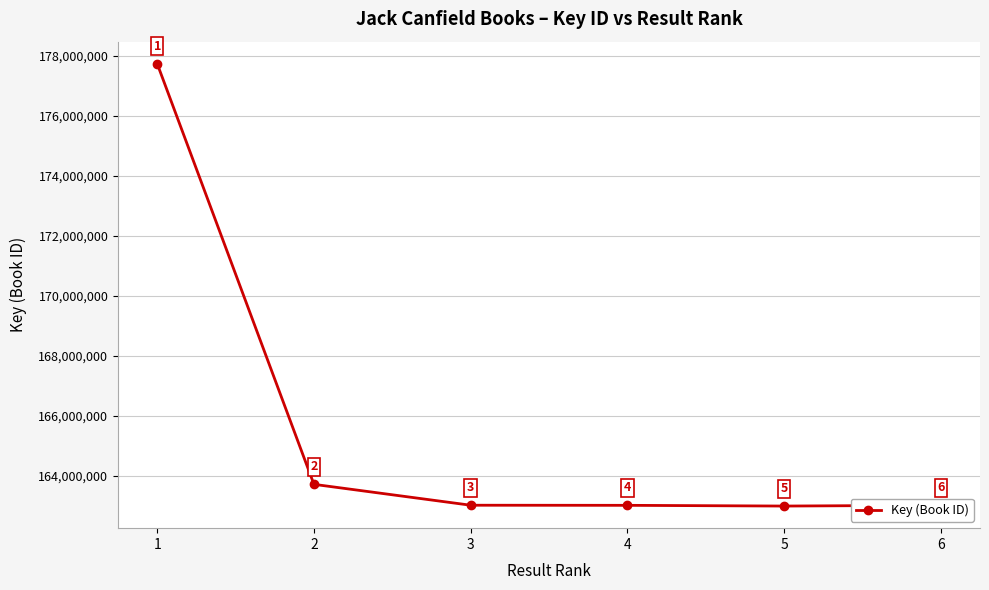

What is the difference between the second highest and second lowest values?

700592